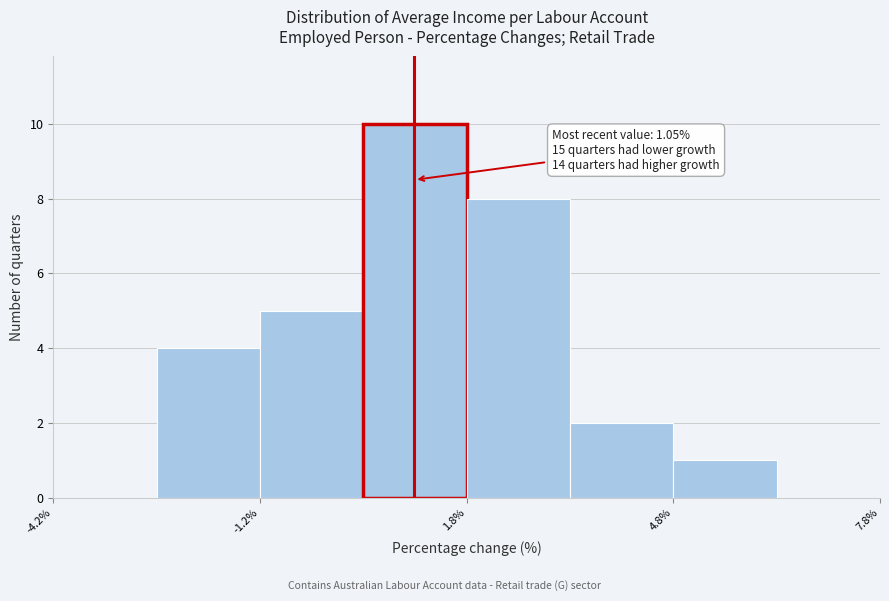

Around what value on the x-axis is the tallest bar? Give the approximate position of its centre, as read against the axis.

1.0